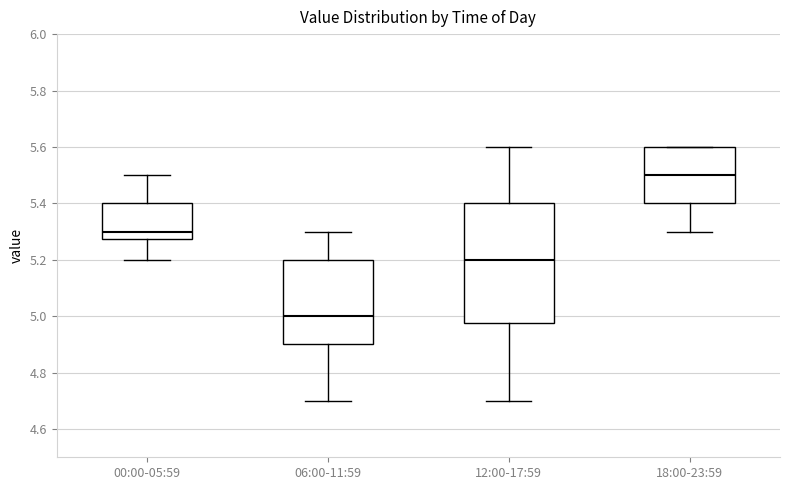

Reading left to right, read every box against the y-axis: the position of its median line, the range the box covers, and the ends of its whiskers. The values are not printed on the chart, so give them approximately, as read against the axis.

00:00-05:59: median 5.30, box 5.28 to 5.40, whiskers 5.20 to 5.50
06:00-11:59: median 5.00, box 4.90 to 5.20, whiskers 4.70 to 5.30
12:00-17:59: median 5.20, box 4.98 to 5.40, whiskers 4.70 to 5.60
18:00-23:59: median 5.50, box 5.40 to 5.60, whiskers 5.30 to 5.60